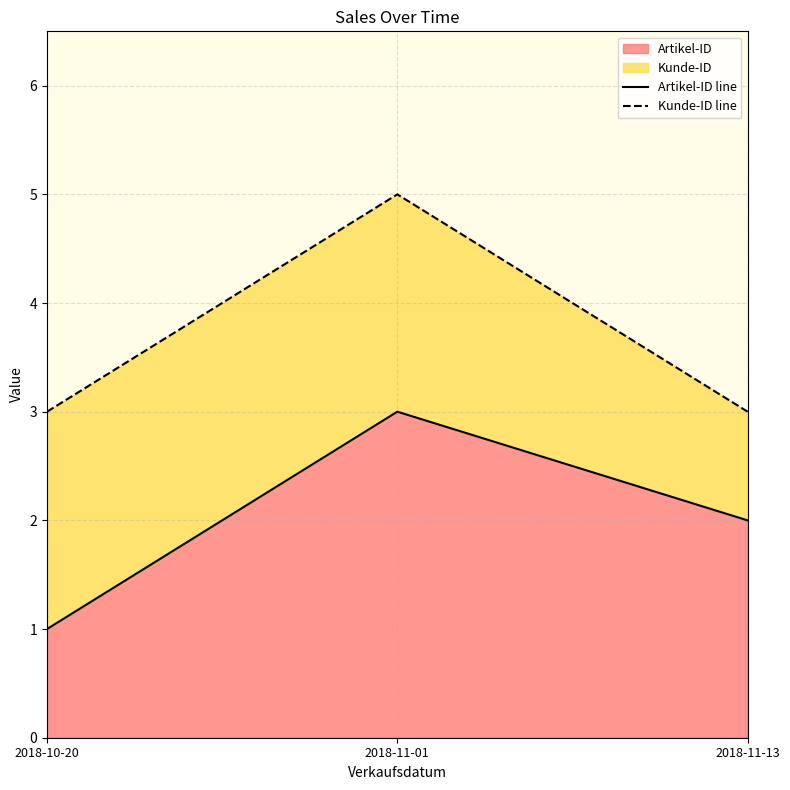

What is the highest value of the Artikel-ID series?

3